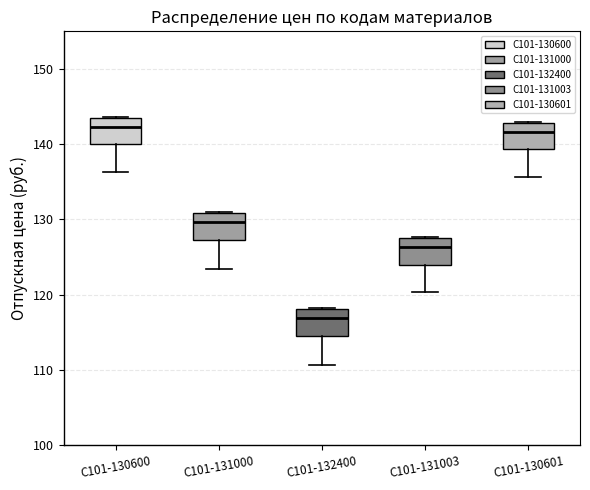

Where does the median line of the box for С101-132400 sit on the y-axis? The values are not printed on the chart, so give them approximately, as read against the axis.

117